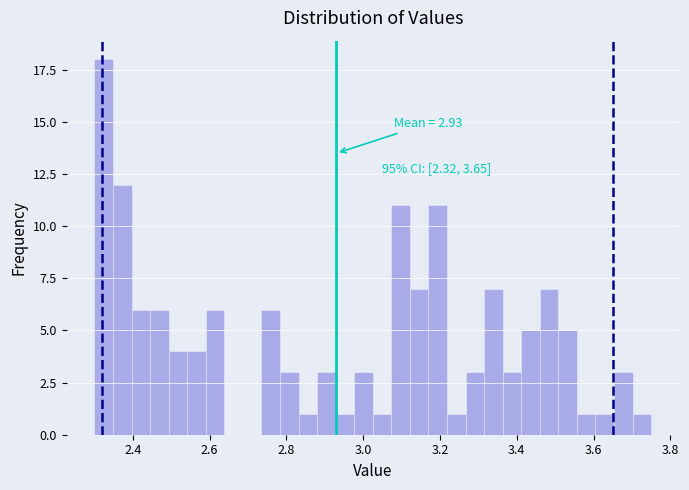

Read against the x-axis, roughly where is the centre of the tallest bar?

2.32